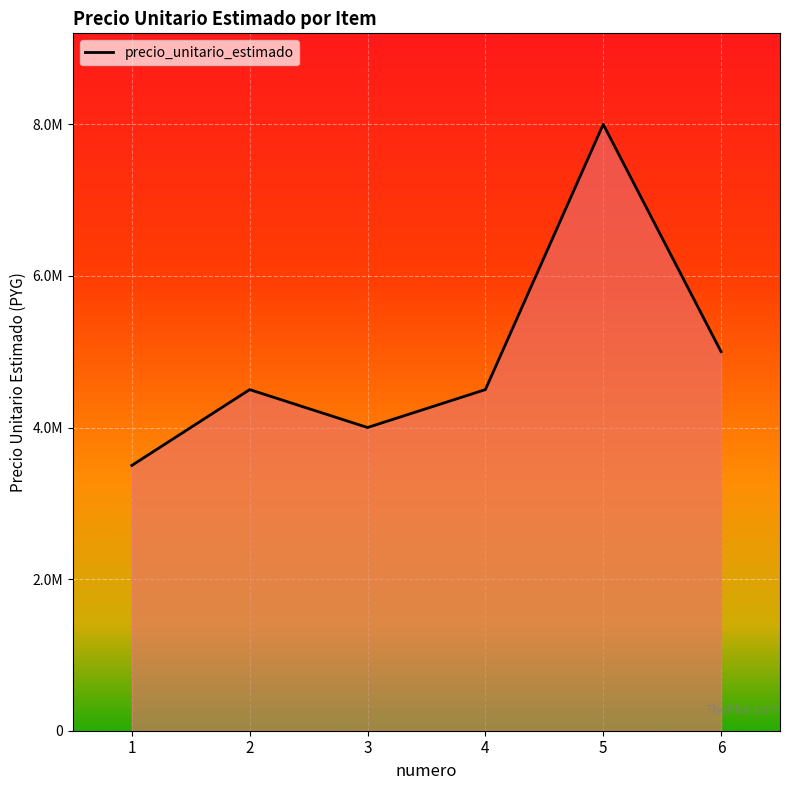

What is the sum of the values at 6 and 5?

13000000